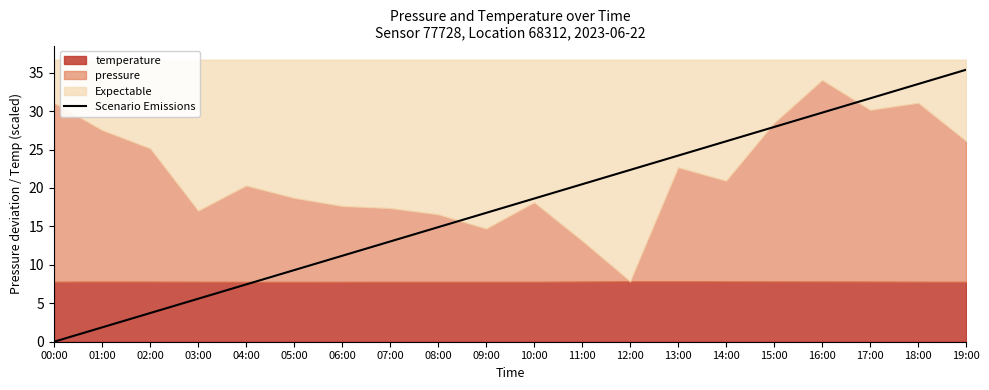

List the labels in order of Scenario Emissions value, largest first.

19:00, 18:00, 17:00, 16:00, 15:00, 14:00, 13:00, 12:00, 11:00, 10:00, 09:00, 08:00, 07:00, 06:00, 05:00, 04:00, 03:00, 02:00, 01:00, 00:00